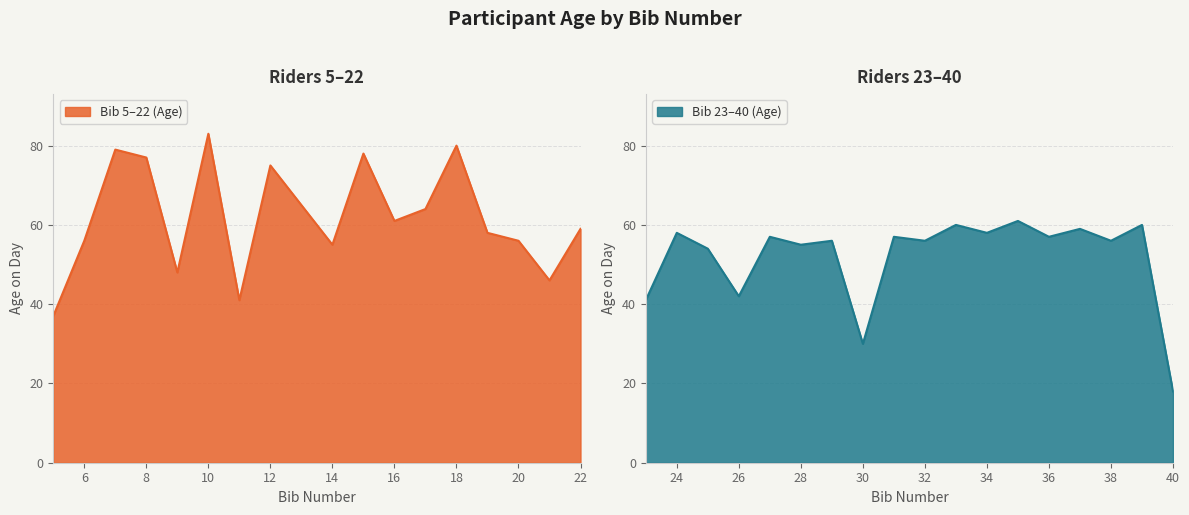

What is the lowest value of the Bib 5–22 (Age) series?

37